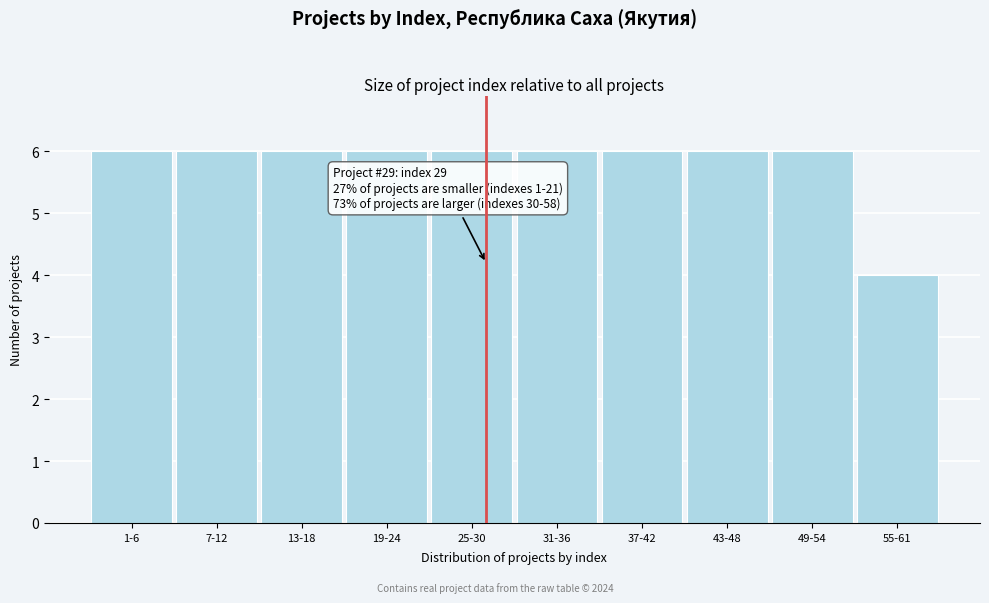

Reading right to left, transcribe all the data shown in this chart.

55-61=4	49-54=6	43-48=6	37-42=6	31-36=6	25-30=6	19-24=6	13-18=6	7-12=6	1-6=6